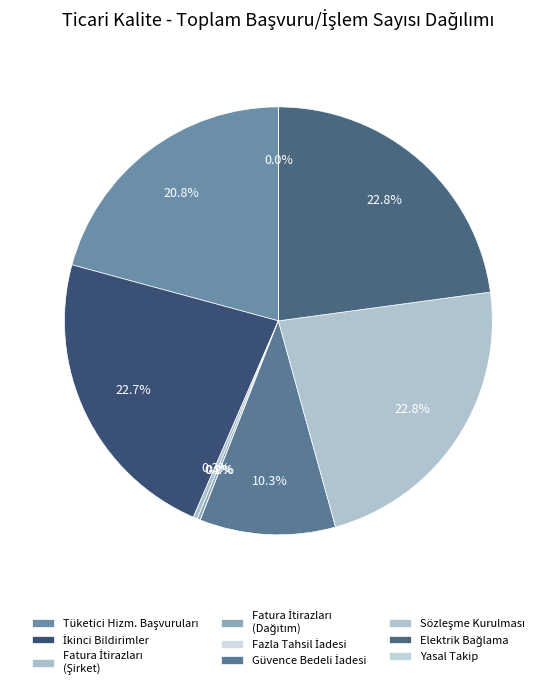

True or false: İkinci Bildirimler accounts for 23% of the total.

True